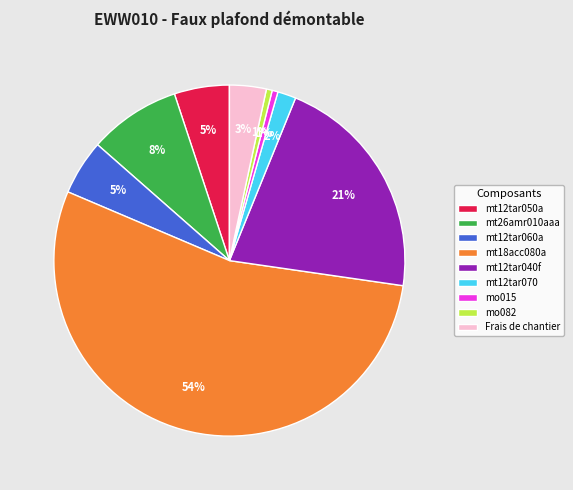

Is there any slice that represents more than half of the pie?

Yes